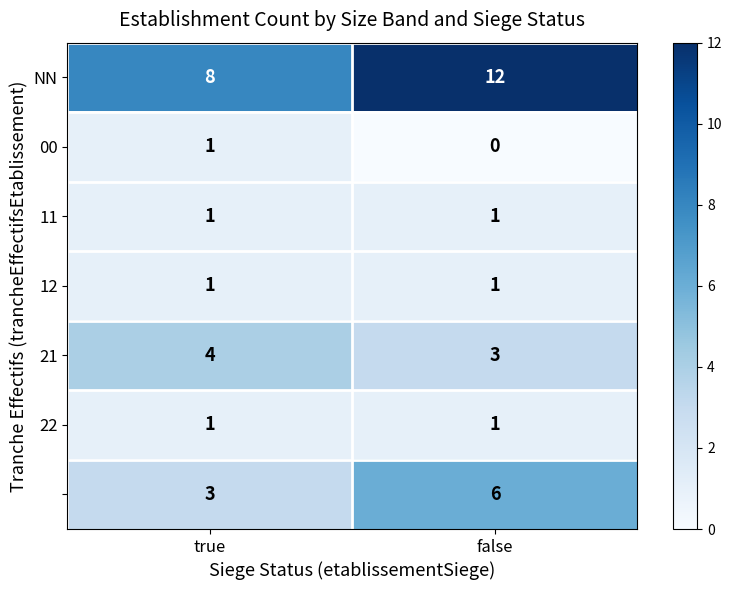

At which category is the sum across all series the highest?

false